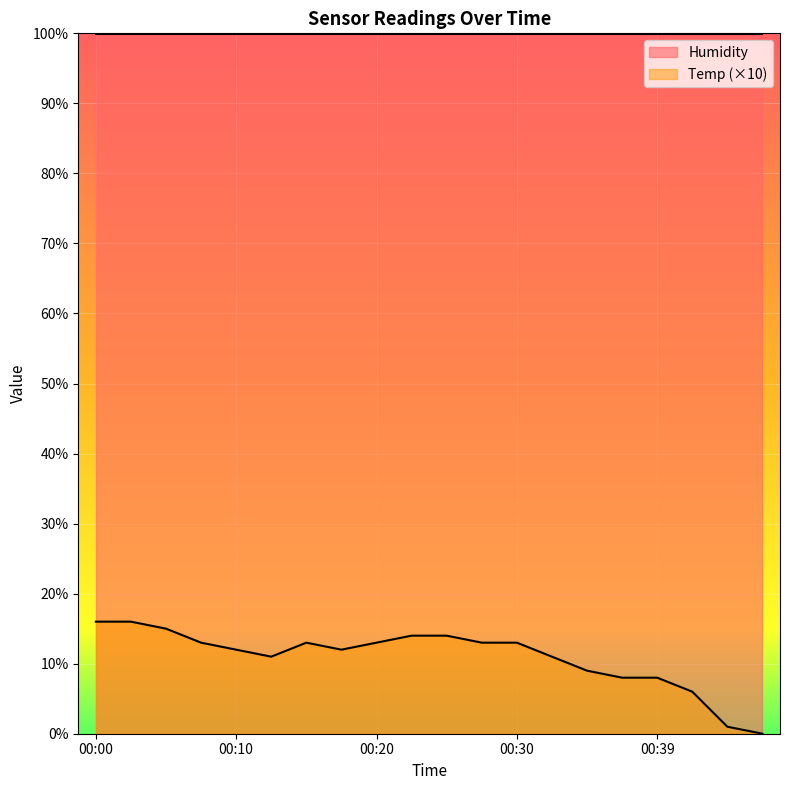

Where is the first local maximum?

00:15